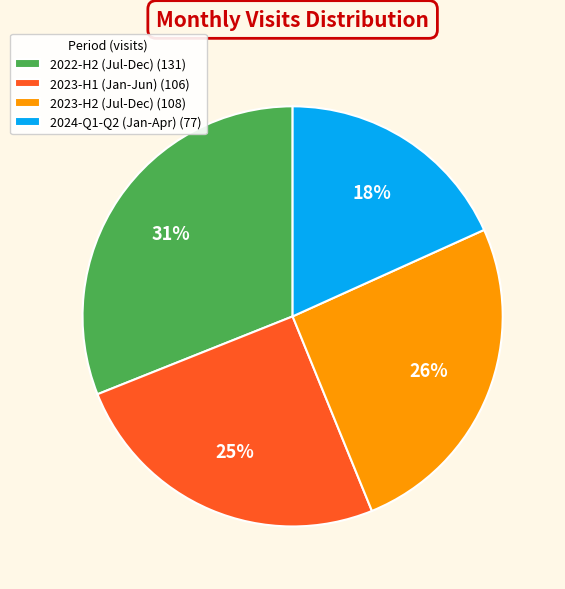

Between 2024-Q1-Q2 (Jan-Apr) (77) and 2022-H2 (Jul-Dec) (131), which is larger?

2022-H2 (Jul-Dec) (131)